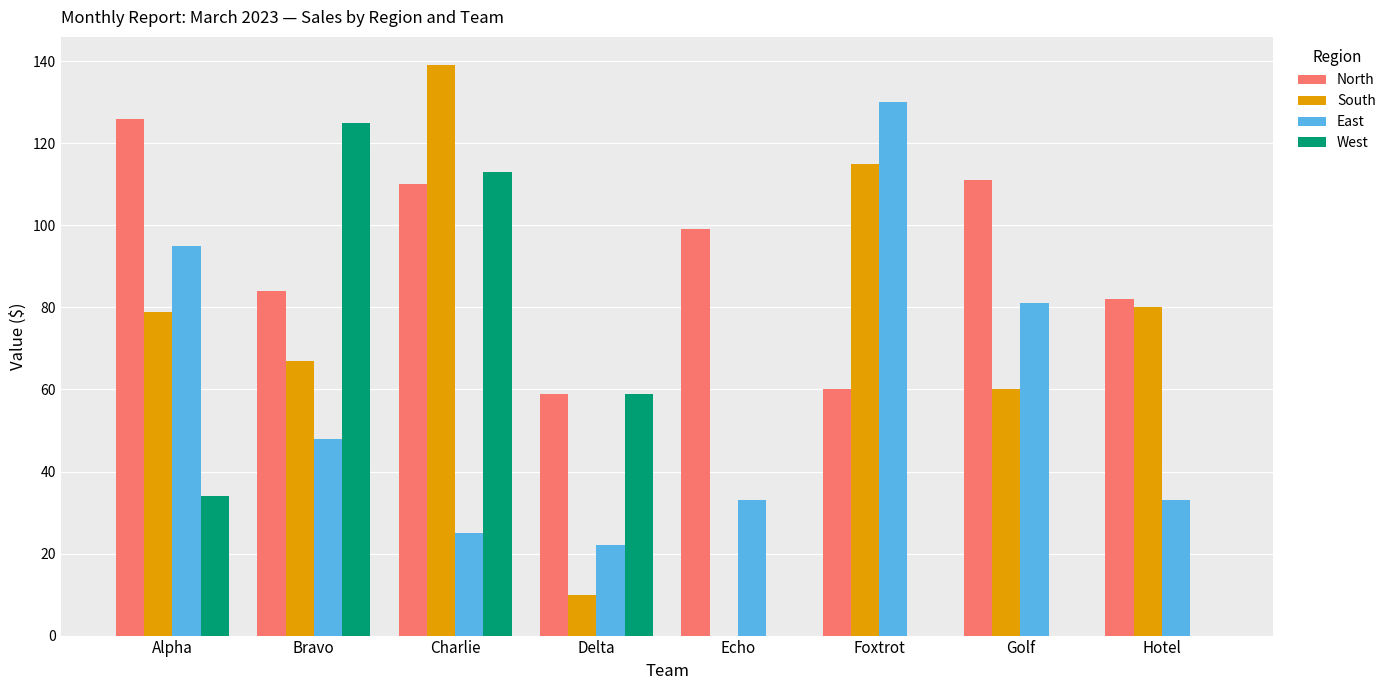

What is the approximate value of North at Alpha?

126